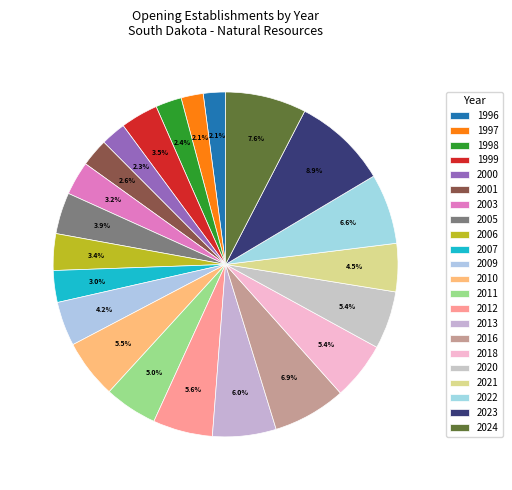

What percentage is the 2016 slice, to the nearest percent?

7%